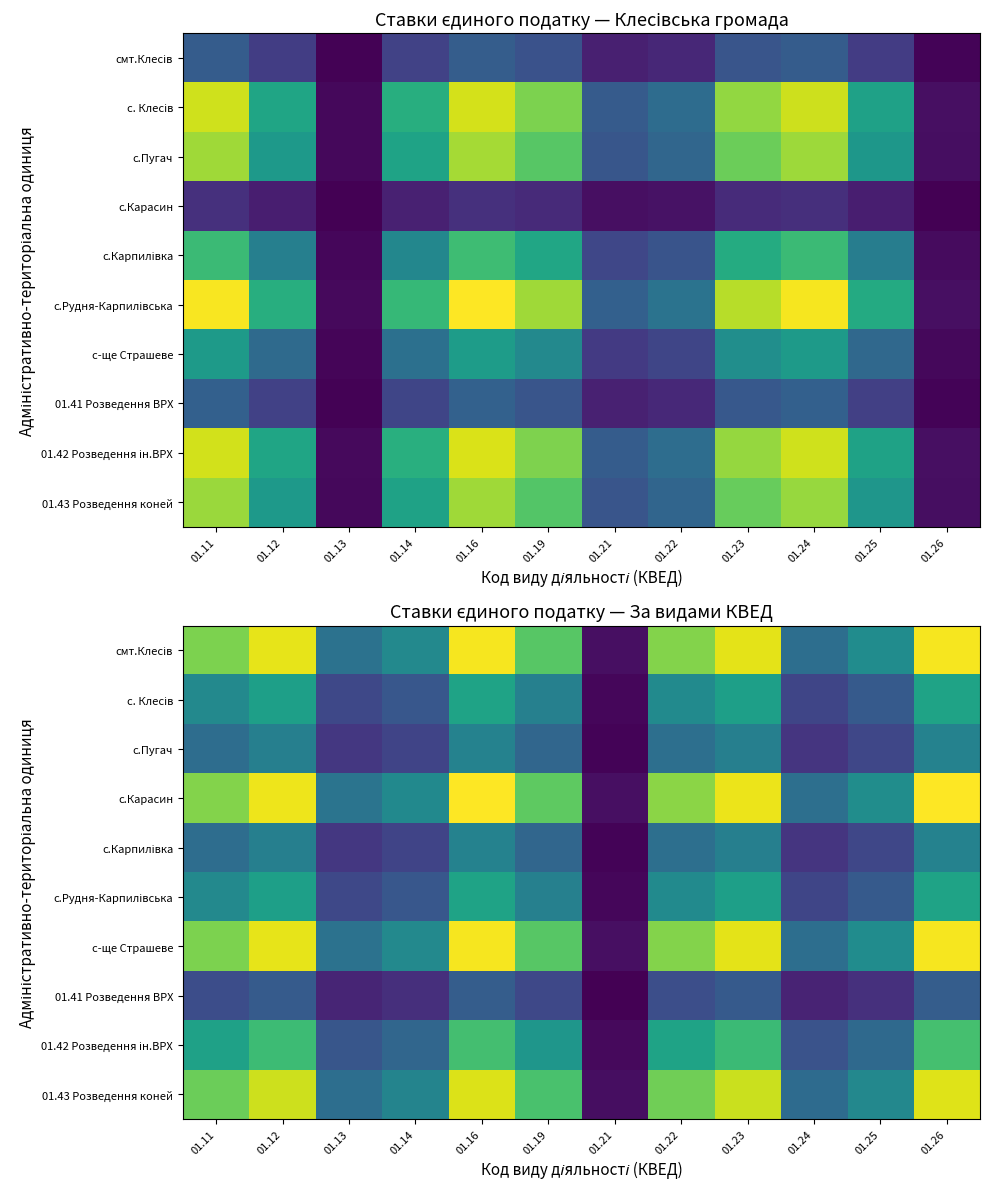

List the series in order of their peak value, lowest first.

01.41 Розведення ВРХ, с.Пугач, с.Карпилівка, с. Клесів, с.Рудня-Карпилівська, 01.42 Розведення ін.ВРХ, 01.43 Розведення коней, смт.Клесів, с-ще Страшеве, с.Карасин